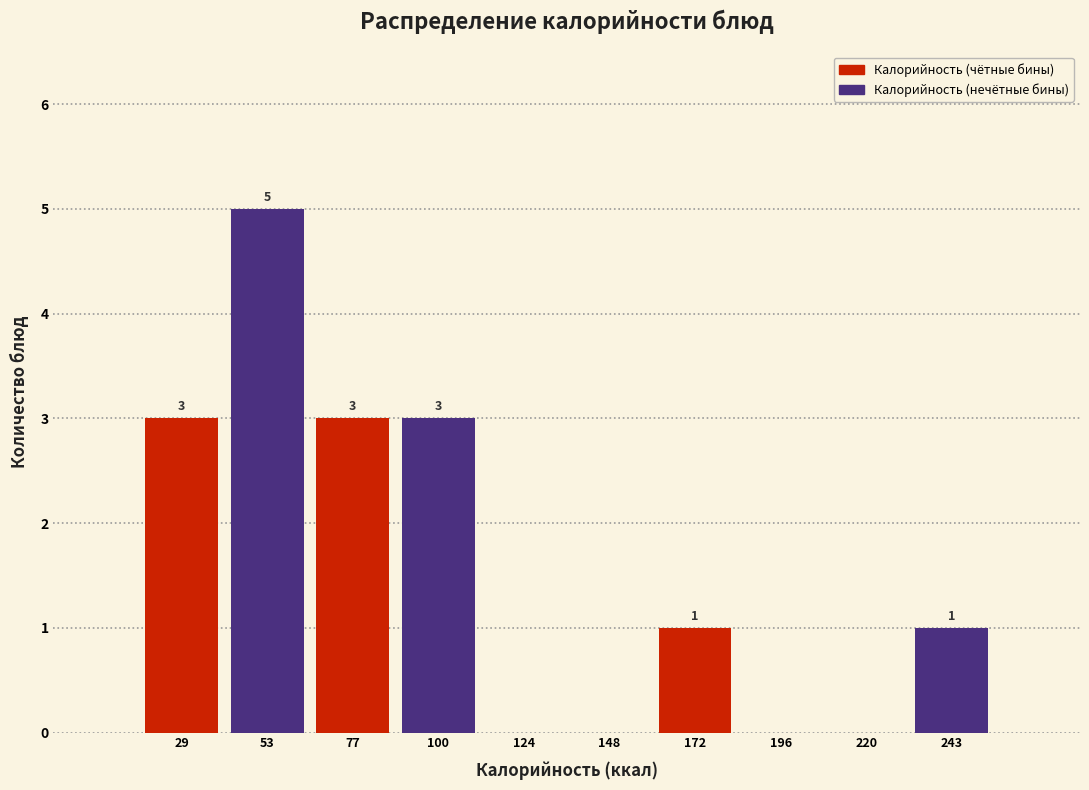

Which range on the x-axis has the tallest bar?

40 to 65